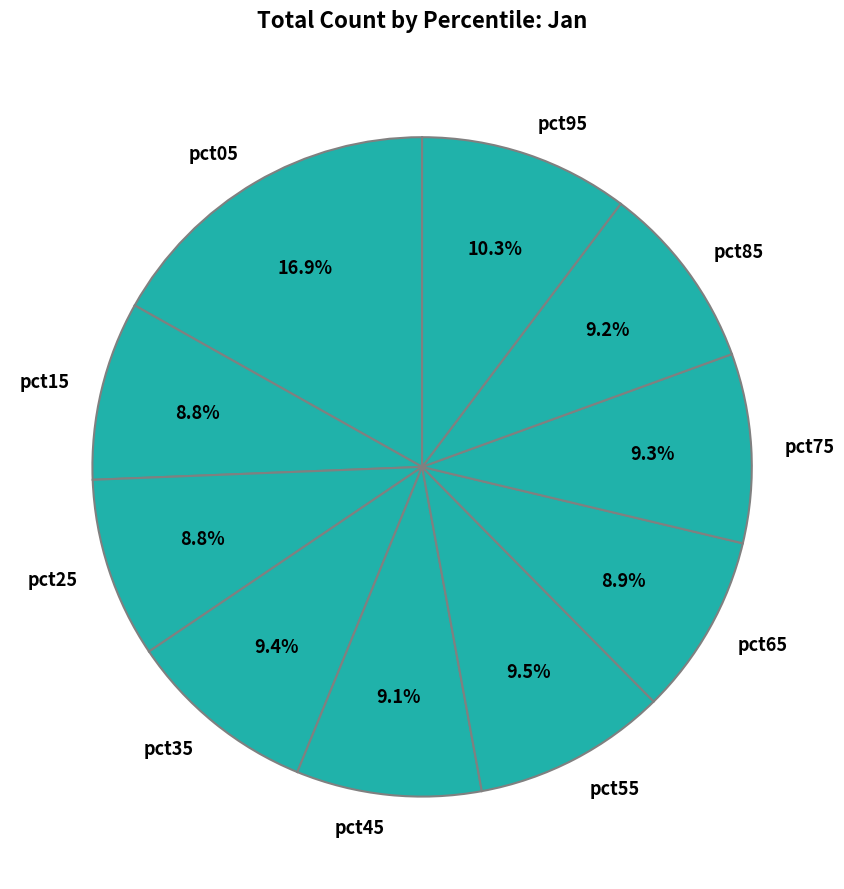

Does any single category account for the majority?

No